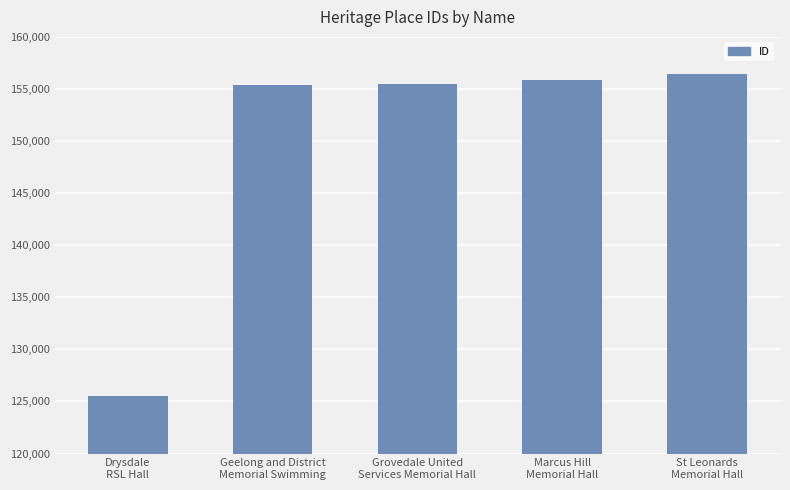

The value at Marcus Hill
Memorial Hall is 234119. True or false?

False